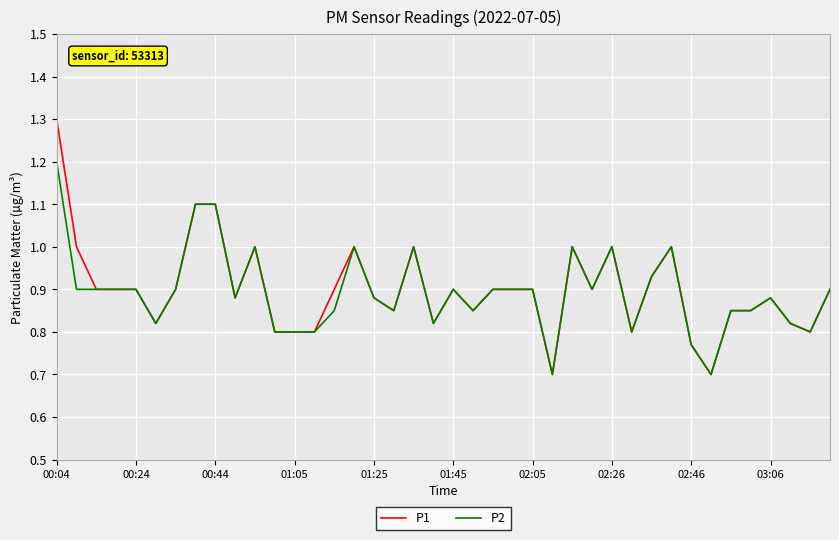

List the series in order of their peak value, highest first.

P1, P2